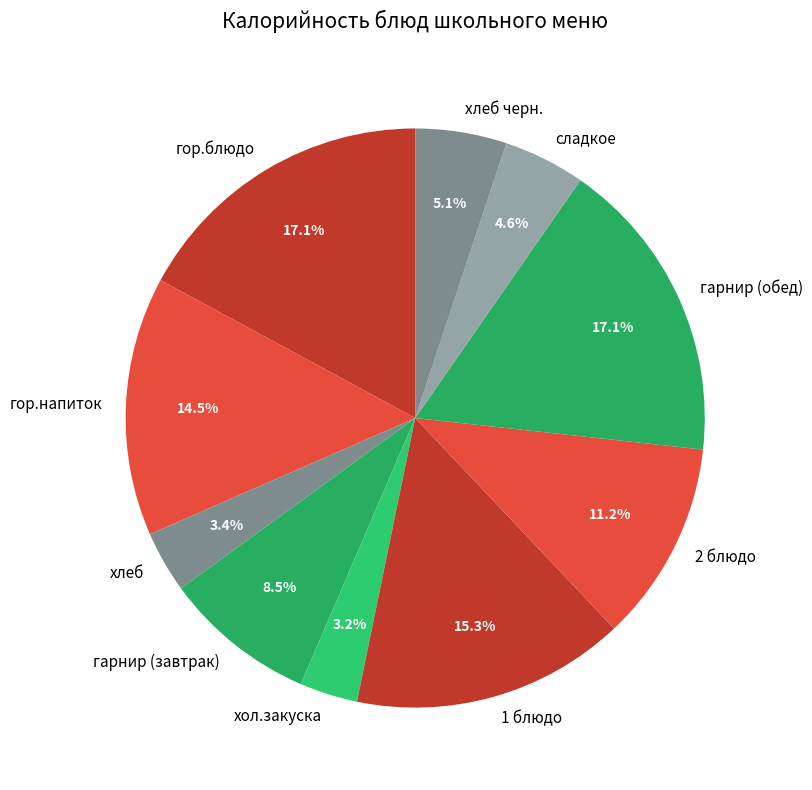

Is 1 блюдо the majority of the pie?

No